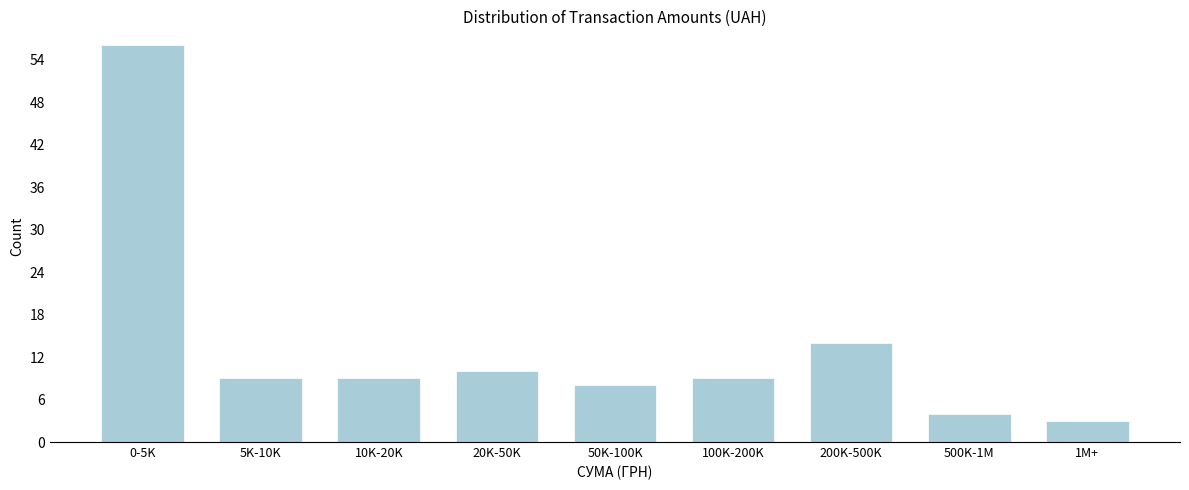

Reading left to right, transcribe all the data shown in this chart.

0-5K=56	5K-10K=9	10K-20K=9	20K-50K=10	50K-100K=8	100K-200K=9	200K-500K=14	500K-1M=4	1M+=3